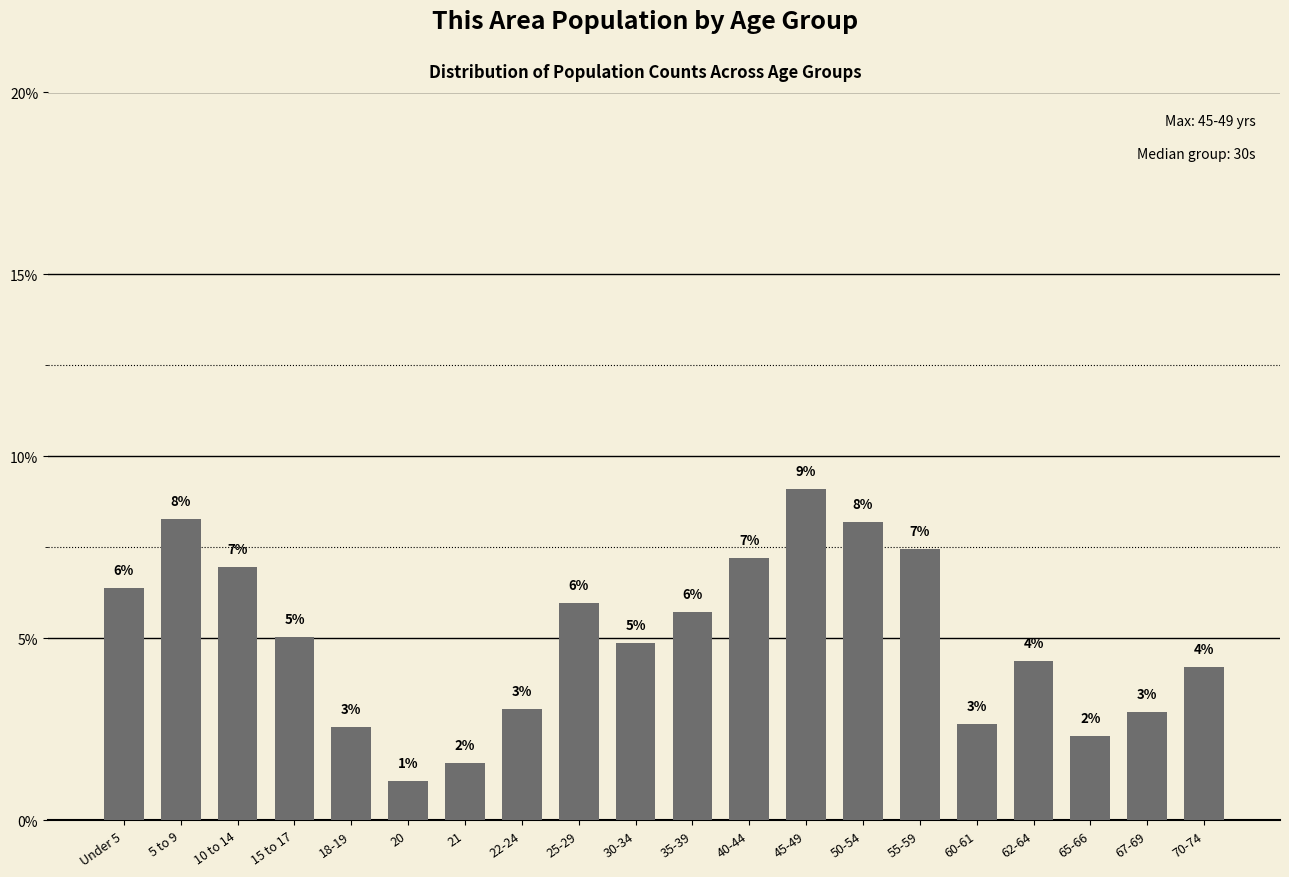

What is the label of the 14th bar from the right?

21